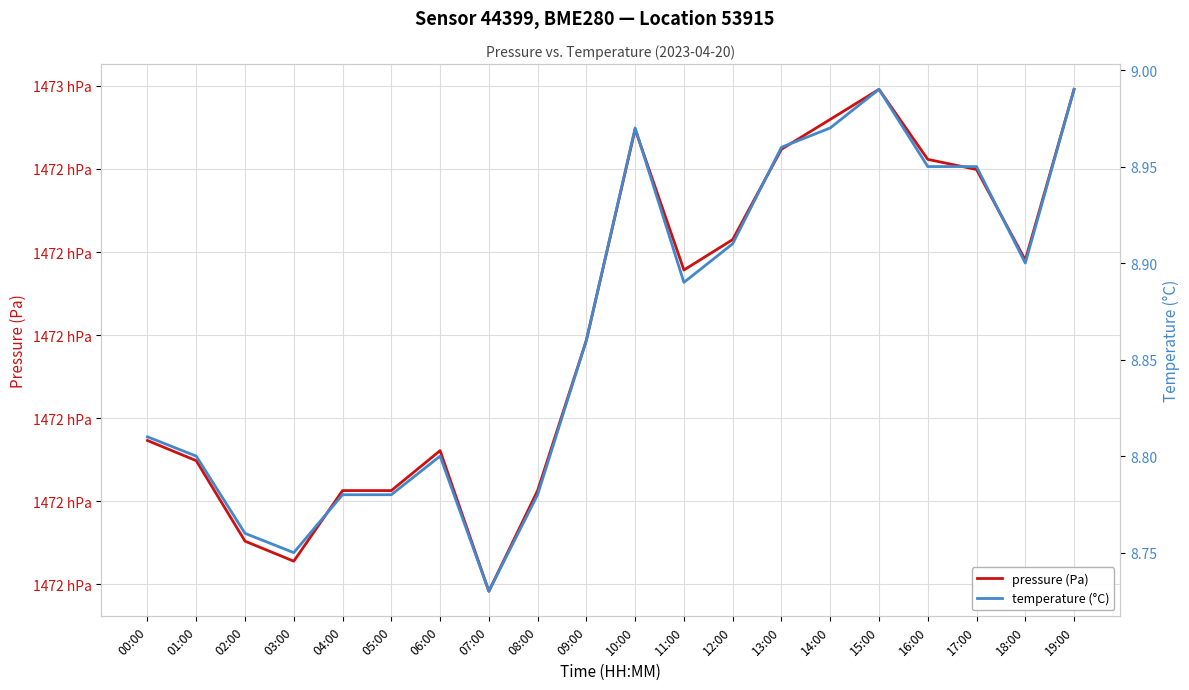

Which category has the highest value in the temperature (°C) series?

15:00